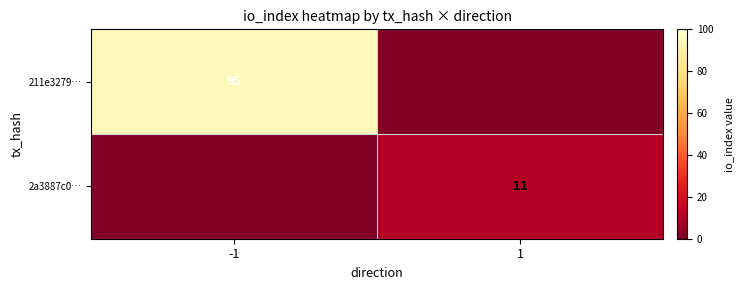

Is it true that 211e3279… equals 95 at -1?

True